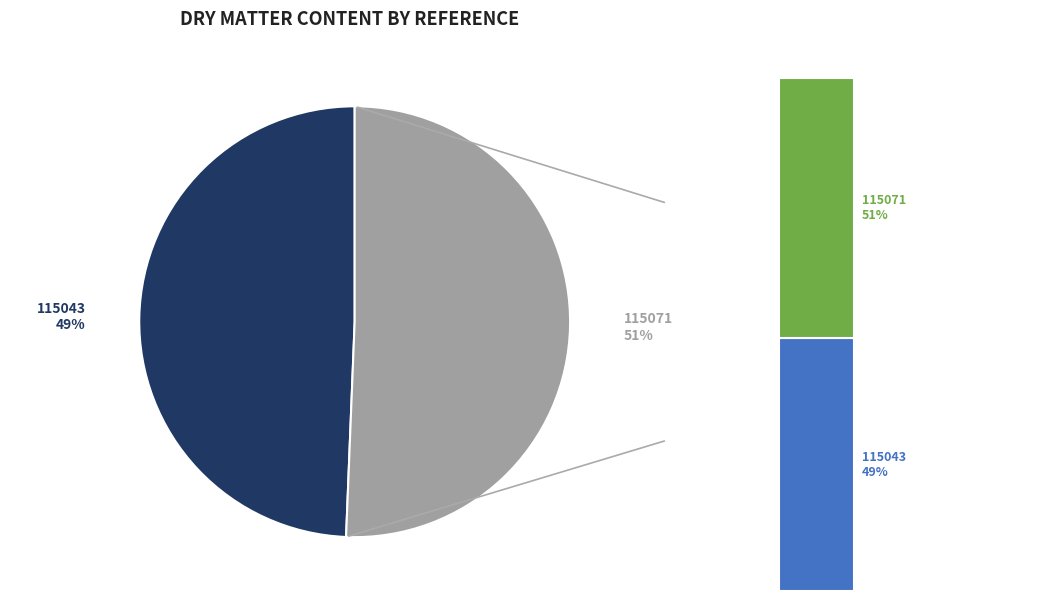

How many segments does this pie chart have?

2